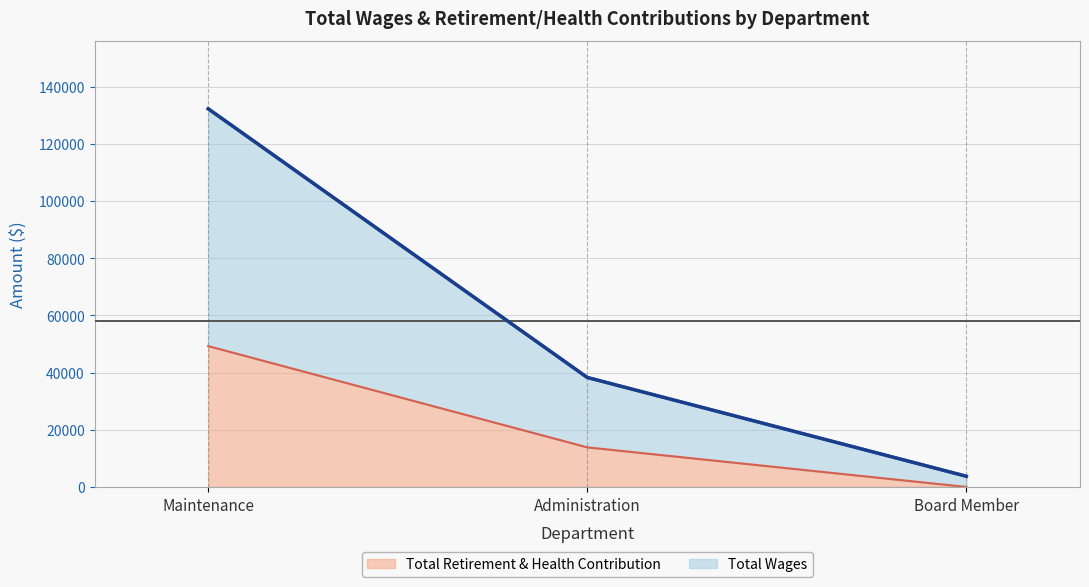

Between Administration and Board Member, which is larger?

Administration